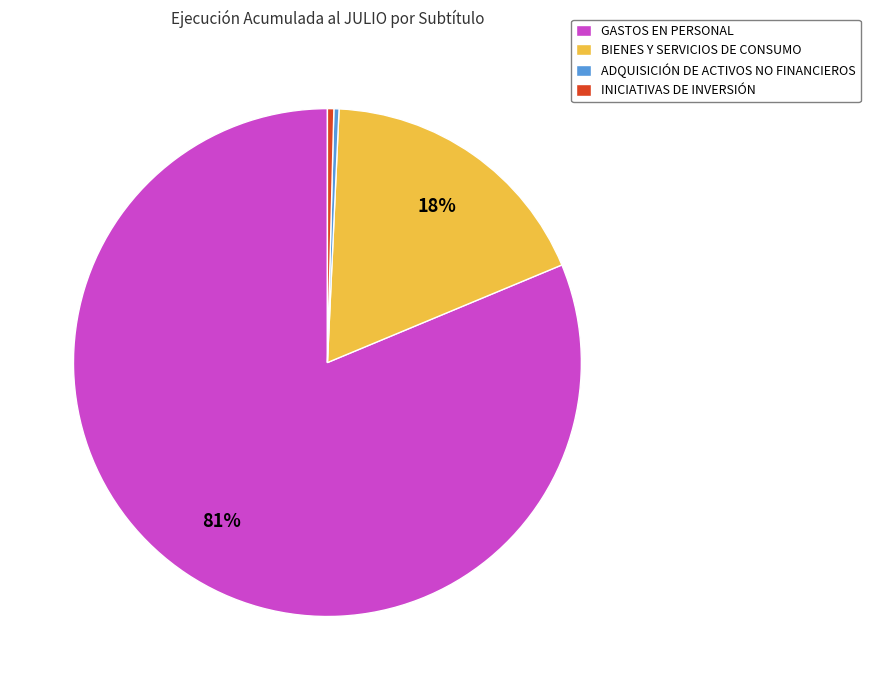

Is it true that ADQUISICIÓN DE ACTIVOS NO FINANCIEROS is 0% of the pie?

True